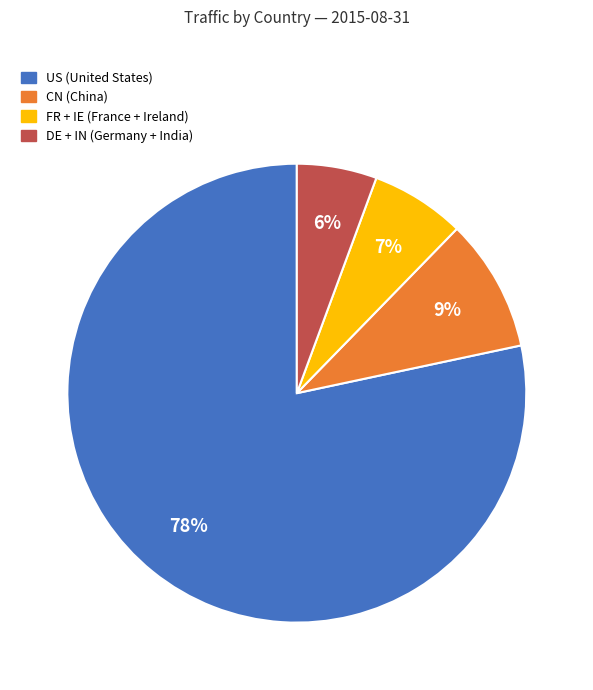

To the nearest percent, what is the average slice percentage?

25%